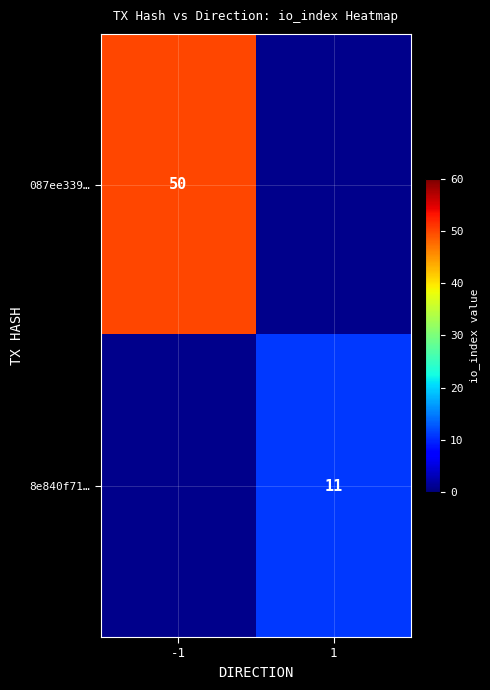

Is it true that 087ee339… equals 72 at -1?

False